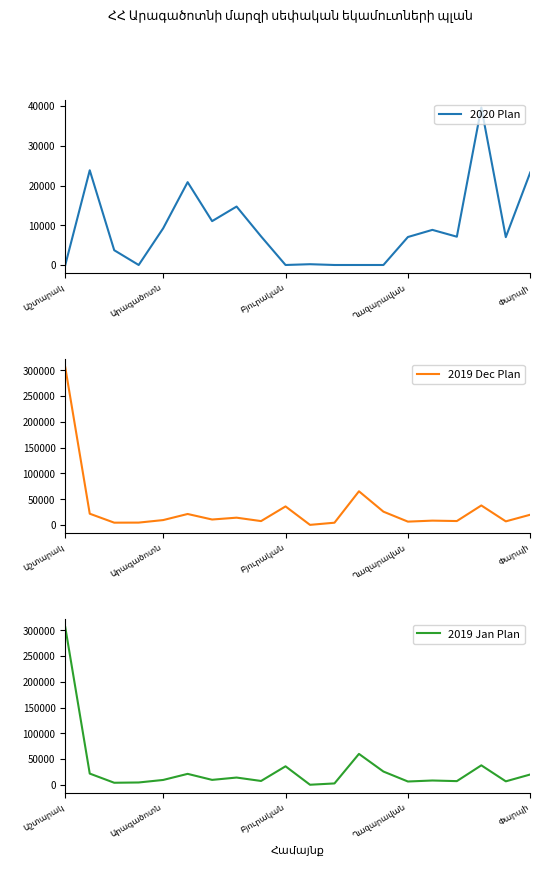

Which series has the widest spread of values?

2019 Dec Plan